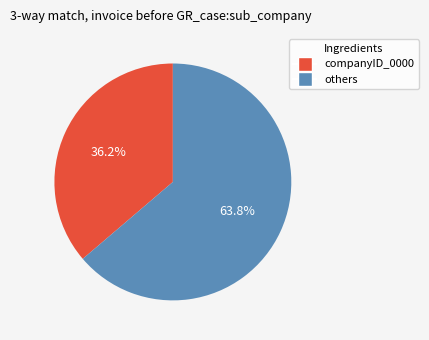

Is there any slice that represents more than half of the pie?

Yes